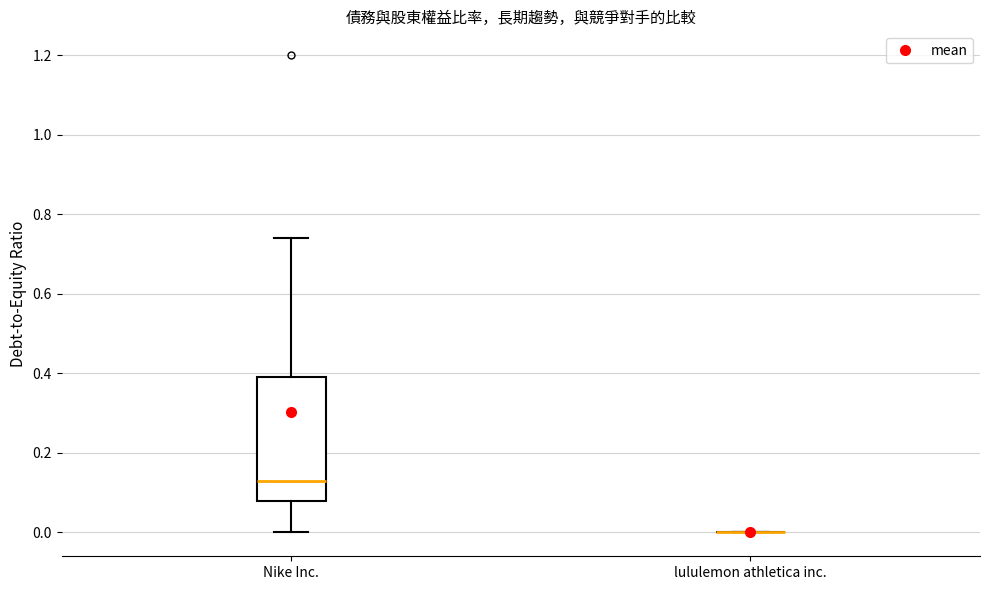

Reading left to right, transcribe this box plot: for each box, give where its median line is, the range the box spans, and where its two whiskers end, as read against the y-axis. The values are not printed on the chart, so give them approximately, as read against the axis.

Nike Inc.: median 0.14, box 0.08 to 0.40, whiskers 0.00 to 0.74
lululemon athletica inc.: box collapsed to a line at 0.00, whiskers 0.00 to 0.00